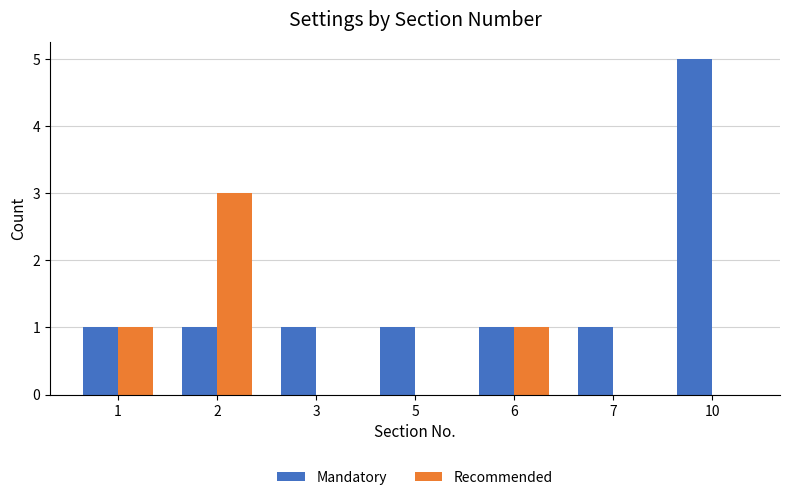

Count the number of data series in this chart.

2